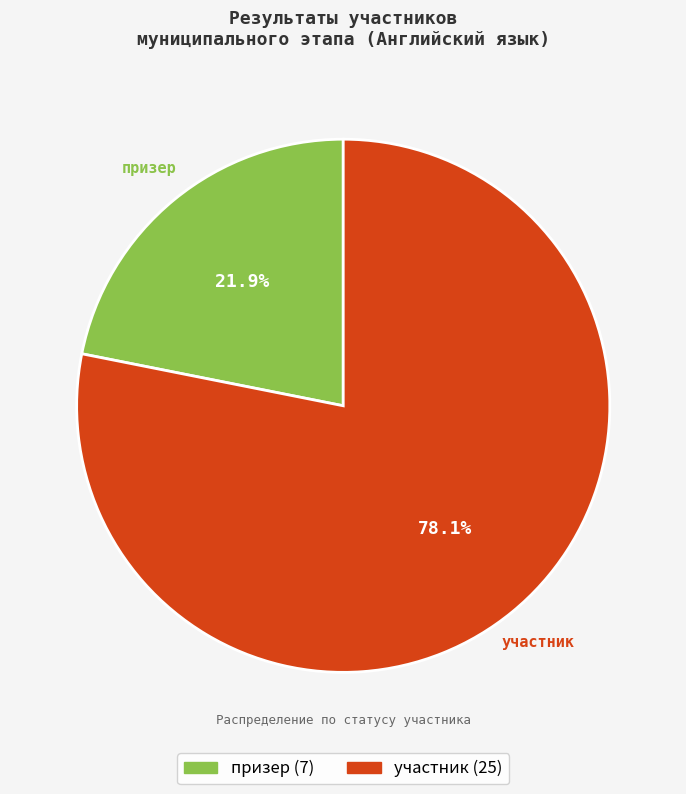

What percentage is the призер slice, to the nearest percent?

22%